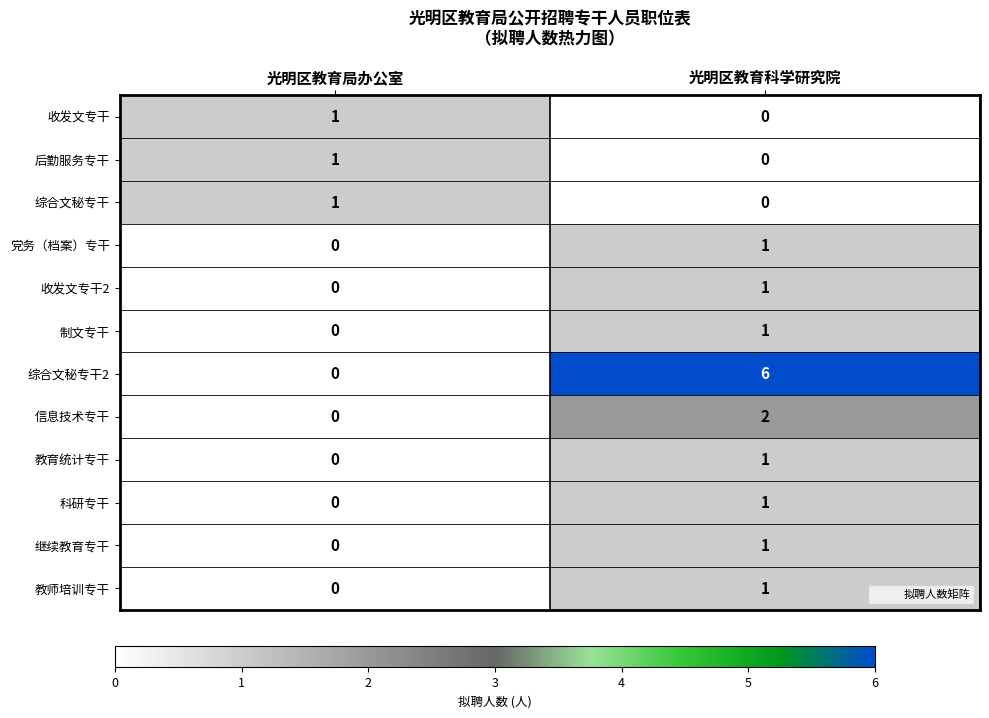

Reading right to left, what are all the values shown in this chart?

收发文专干: 0	1
后勤服务专干: 0	1
综合文秘专干: 0	1
党务（档案）专干: 1	0
收发文专干2: 1	0
制文专干: 1	0
综合文秘专干2: 6	0
信息技术专干: 2	0
教育统计专干: 1	0
科研专干: 1	0
继续教育专干: 1	0
教师培训专干: 1	0